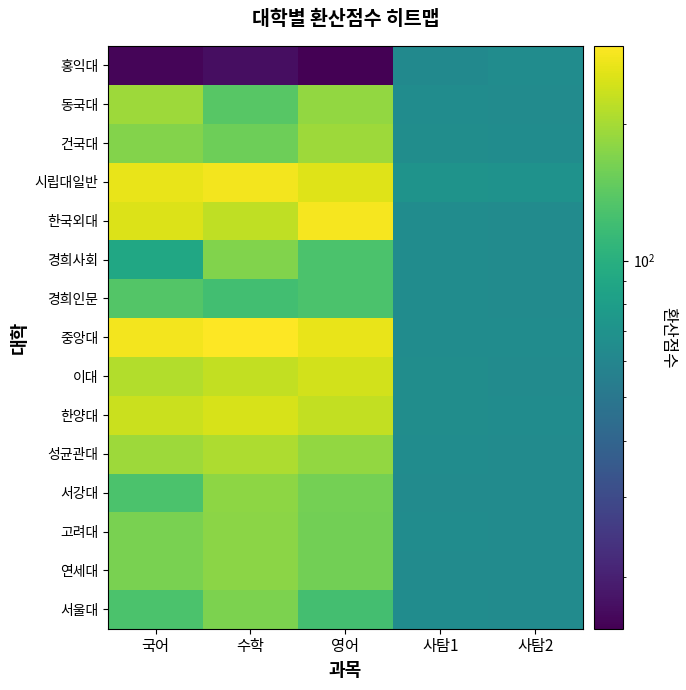

Reading right to left, list all the values displayed in this chart.

서울대: 사탐2=64.1	사탐1=64.7	영어=123.0	수학=165.6	국어=128.0
연세대: 사탐2=64.0	사탐1=64.6	영어=158.1	수학=177.4	국어=164.6
고려대: 사탐2=64.1	사탐1=64.7	영어=158.1	수학=177.4	국어=164.6
서강대: 사탐2=64.0	사탐1=64.0	영어=159.9	수학=179.4	국어=128.0
성균관대: 사탐2=64.1	사탐1=64.7	영어=184.5	수학=207.0	국어=192.0
한양대: 사탐2=64.8	사탐1=65.6	영어=226.1	수학=248.2	국어=235.3
이대: 사탐2=64.1	사탐1=65.4	영어=244.0	수학=228.1	국어=211.6
중앙대: 사탐2=64.9	사탐1=65.2	영어=271.3	수학=297.8	국어=282.4
경희인문: 사탐2=64.1	사탐1=64.7	영어=129.2	수학=120.8	국어=134.4
경희사회: 사탐2=64.1	사탐1=64.7	영어=129.2	수학=169.1	국어=89.6
한국외대: 사탐2=64.0	사탐1=65.0	영어=284.9	수학=223.4	국어=254.1
시립대일반: 사탐2=69.5	사탐1=70.2	영어=258.7	수학=283.9	국어=269.2
건국대: 사탐2=64.7	사탐1=66.0	영어=193.7	수학=155.2	국어=172.8
동국대: 사탐2=64.1	사탐1=65.1	영어=184.5	수학=138.0	국어=192.0
홍익대: 사탐2=65.0	사탐1=63.0	영어=15.4	수학=17.2	국어=16.0